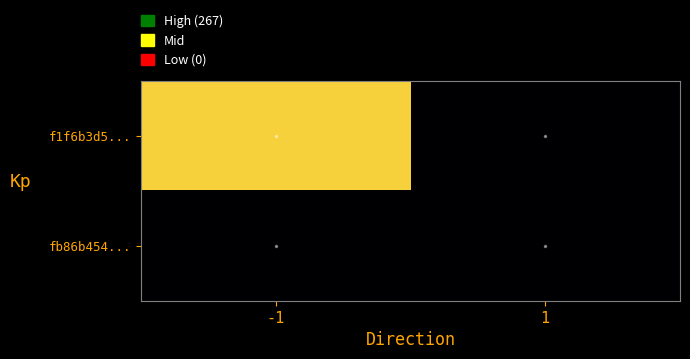

Reading left to right, what are all the values shown in this chart?

f1f6b3d5...: -1=267	1=0
fb86b454...: -1=0	1=0